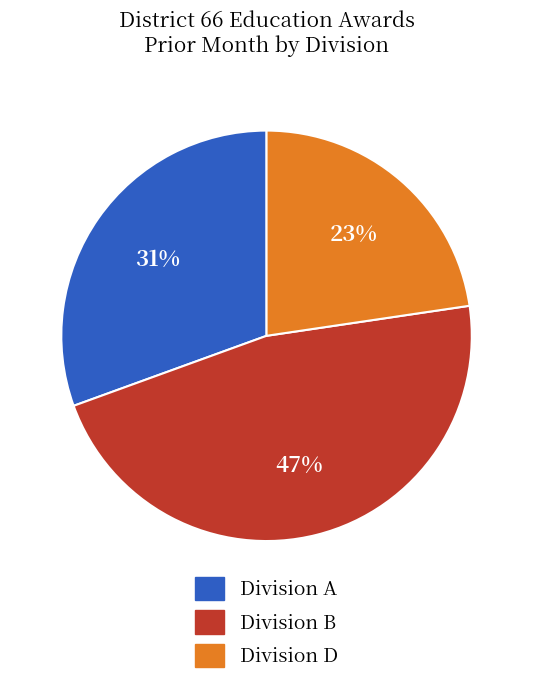

To the nearest percent, what is the difference between the largest and smallest slice percentages?

24%